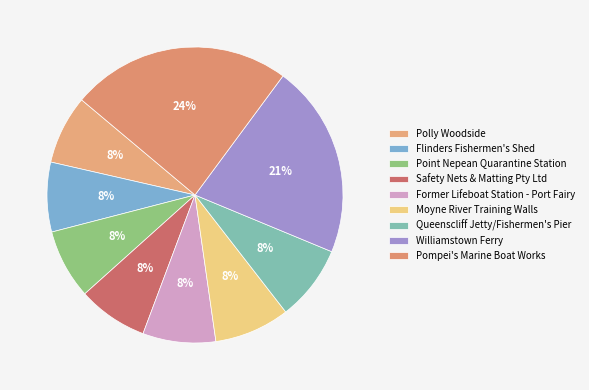

Count the number of slices in the pie.

9